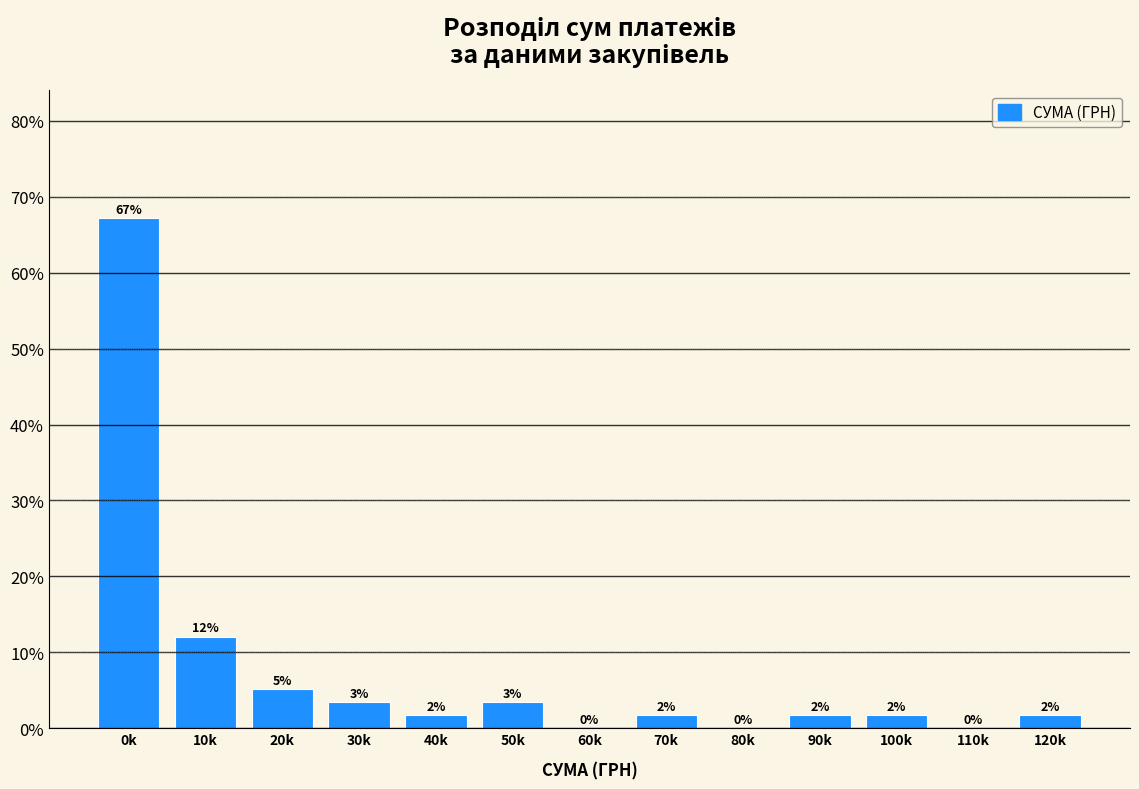

Are the bars horizontal?

No